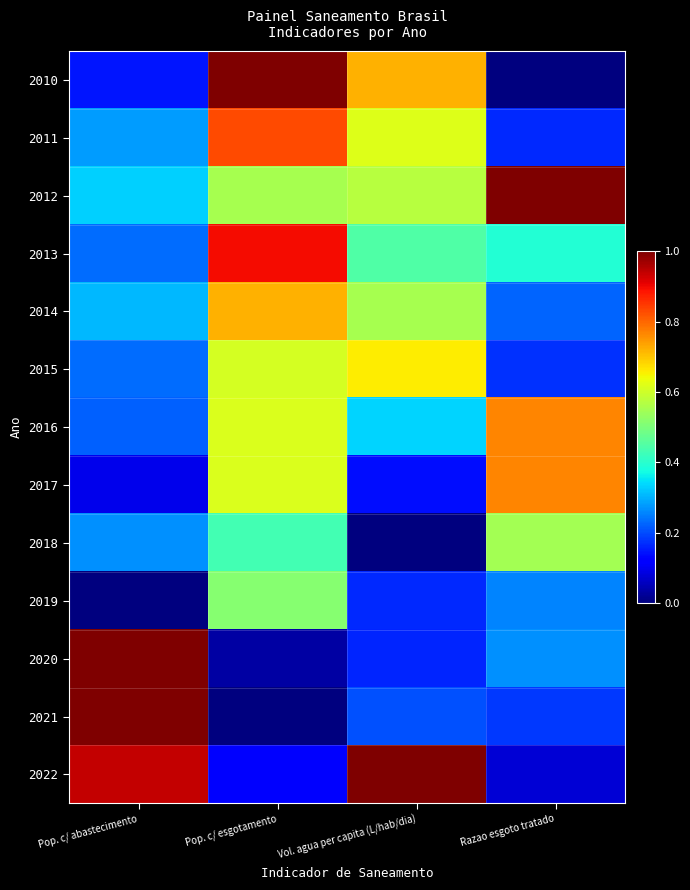

What is the spread (max minus min) of values at Vol. agua per capita (L/hab/dia)?

1.0